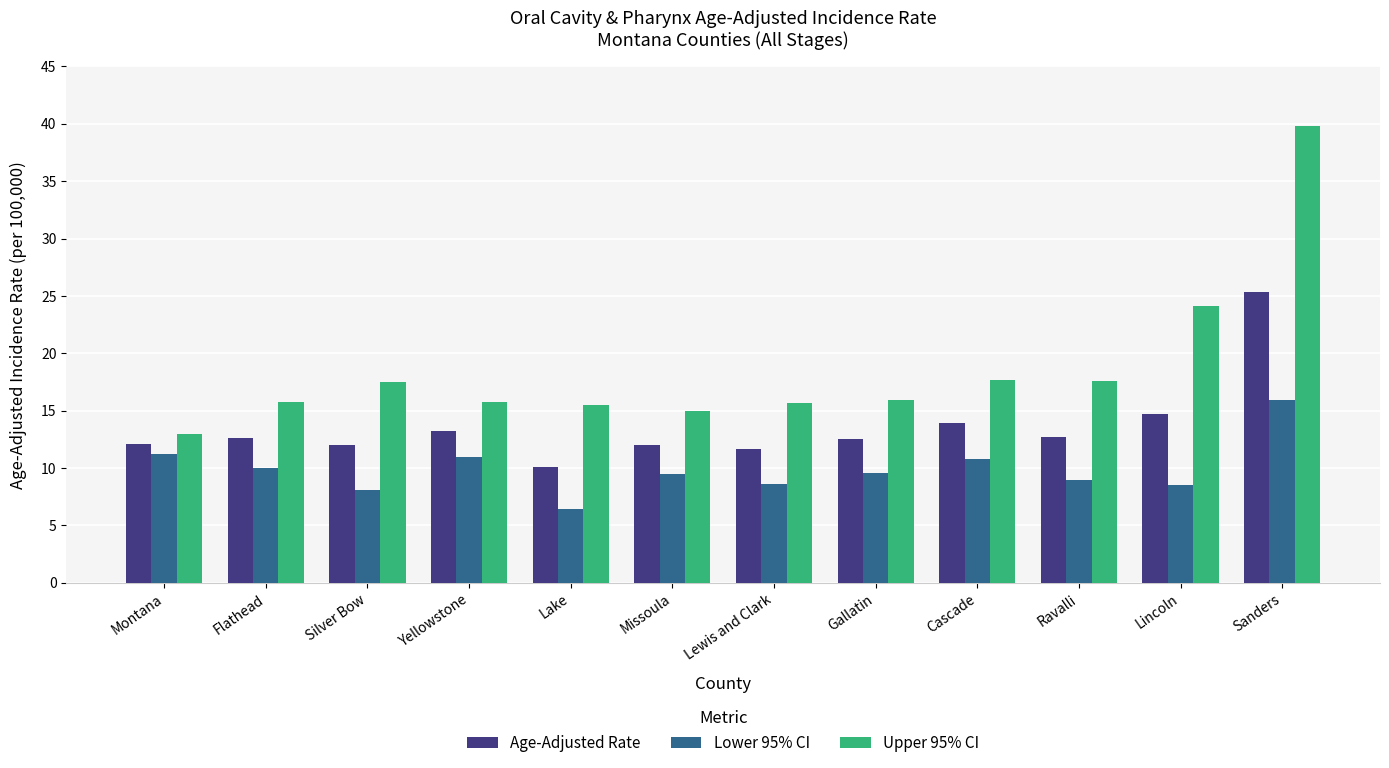

What is the sum of all Upper 95% CI values?

223.4